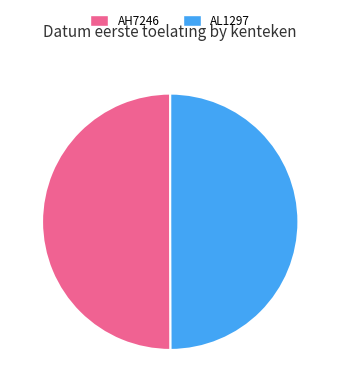

True or false: AL1297 accounts for 50% of the total.

True